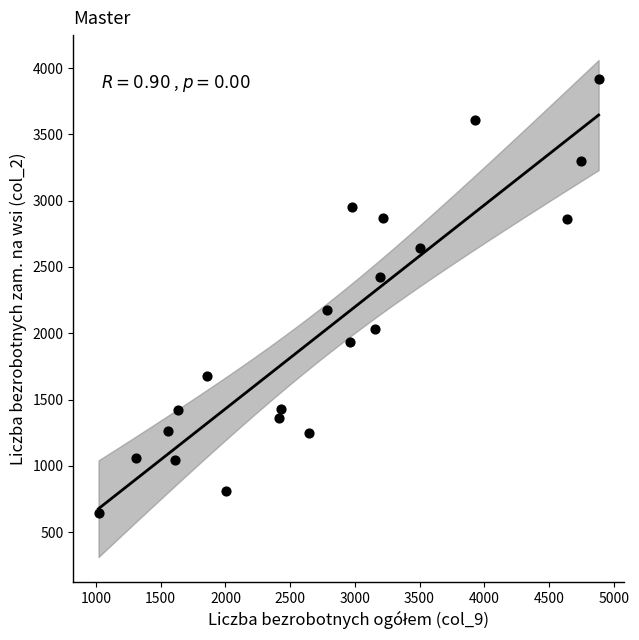

What is the range of X values (max minus min)?

3865